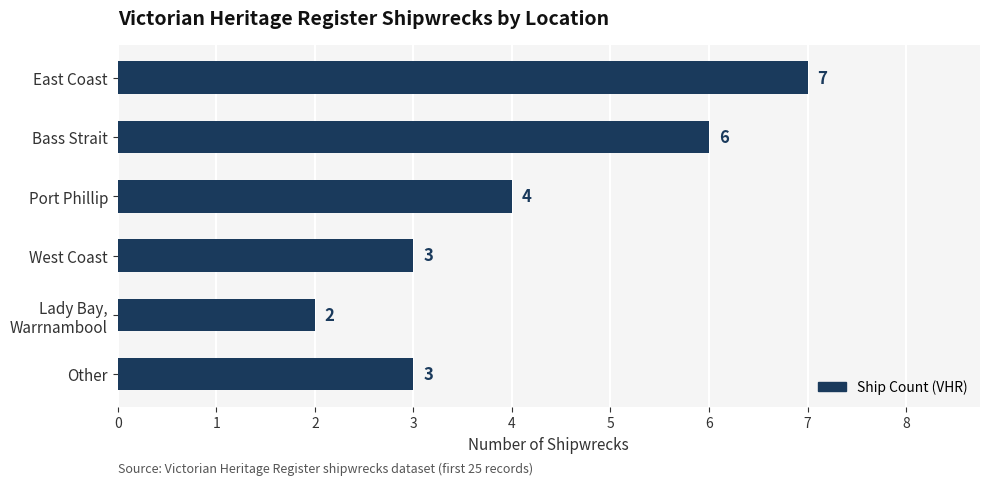

True or false: the data shows 3 at West Coast.

True